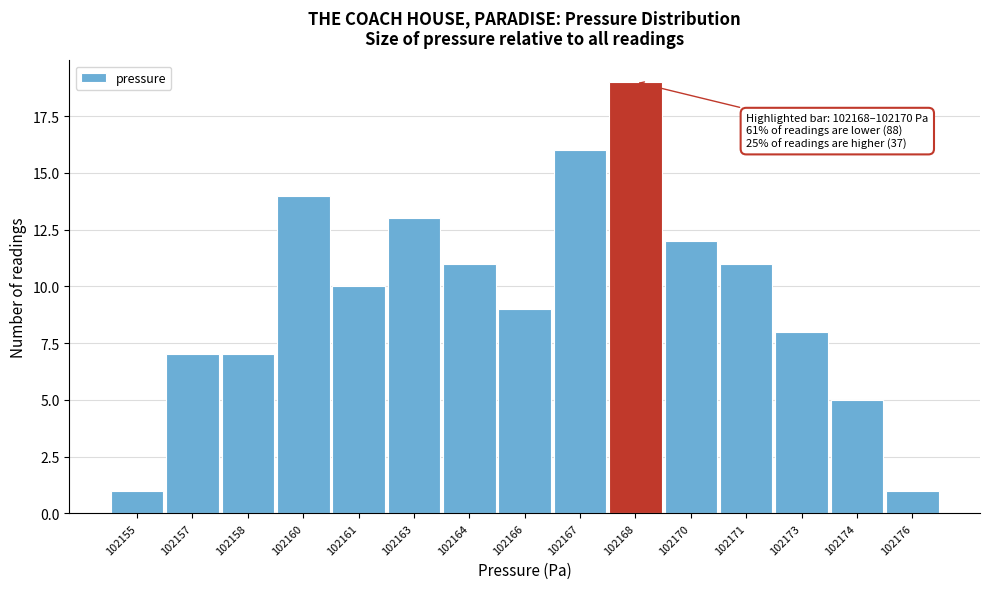

Reading left to right, extract all data points from this chart.

1	7	7	14	10	13	11	9	16	19	12	11	8	5	1